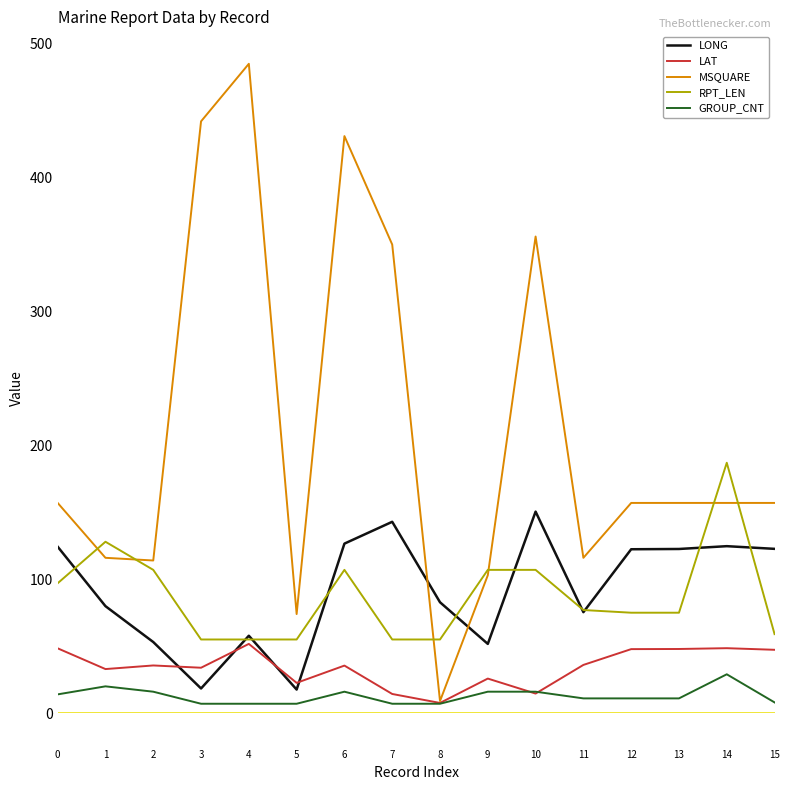

What is the minimum value for LONG?

17.6